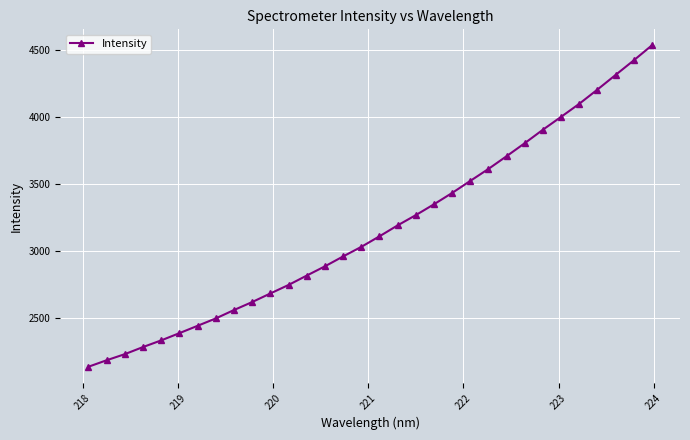

What is the value of the 27th point from the left?

4003.1